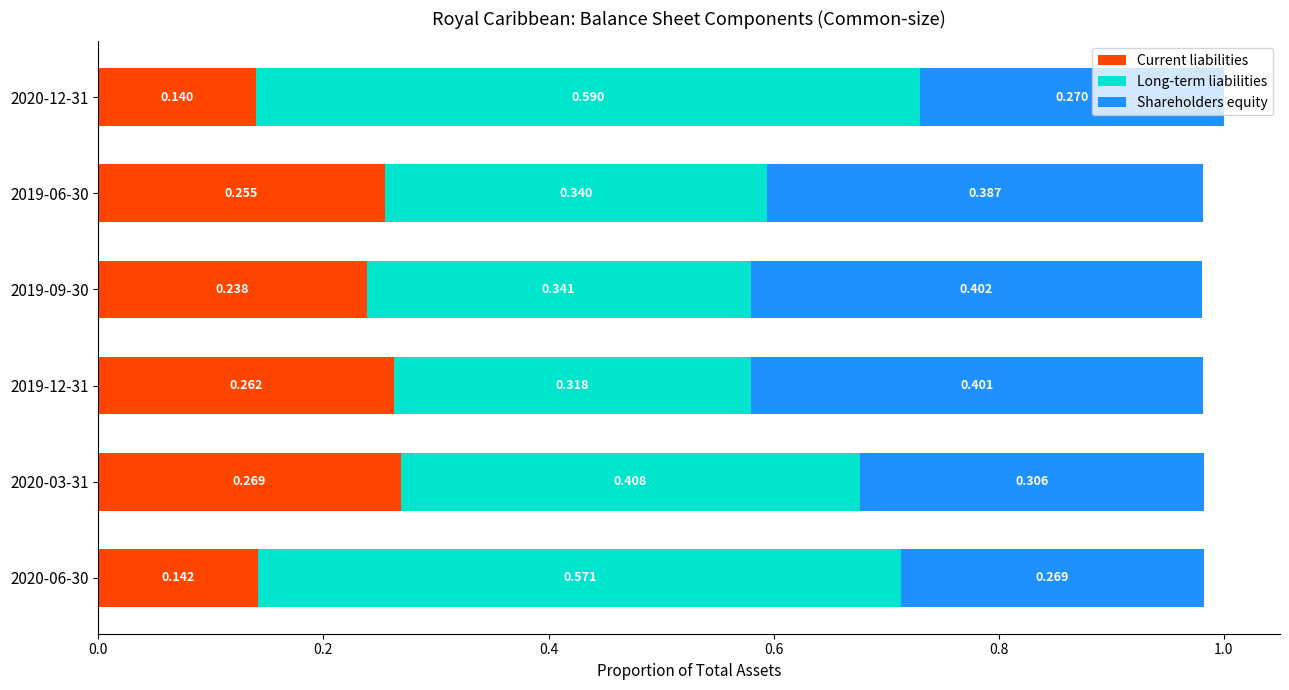

Count the number of categories in the chart.

6